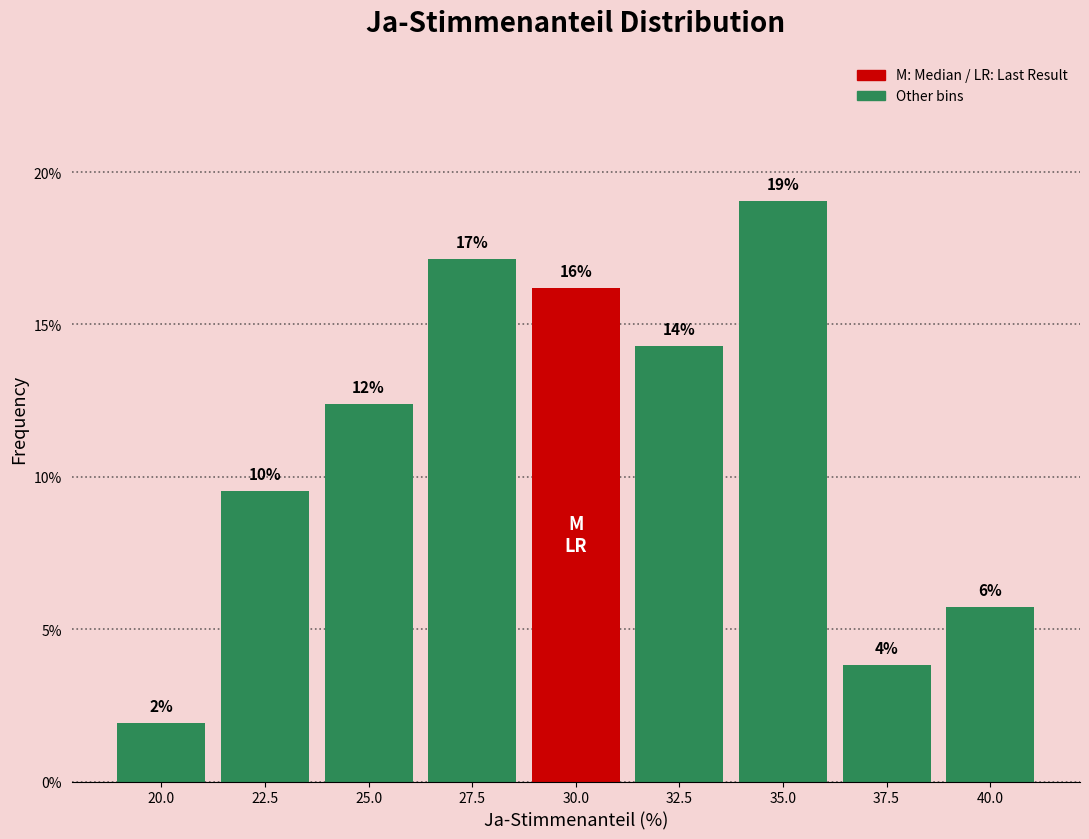

How many bars are there in total?

9